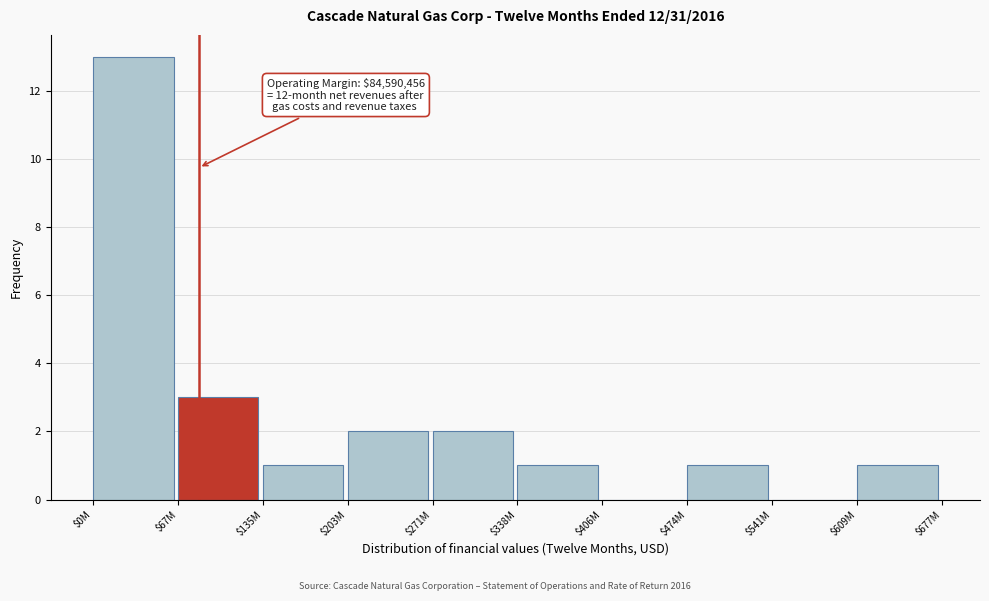

At which label is the value closest to 6?

$67M